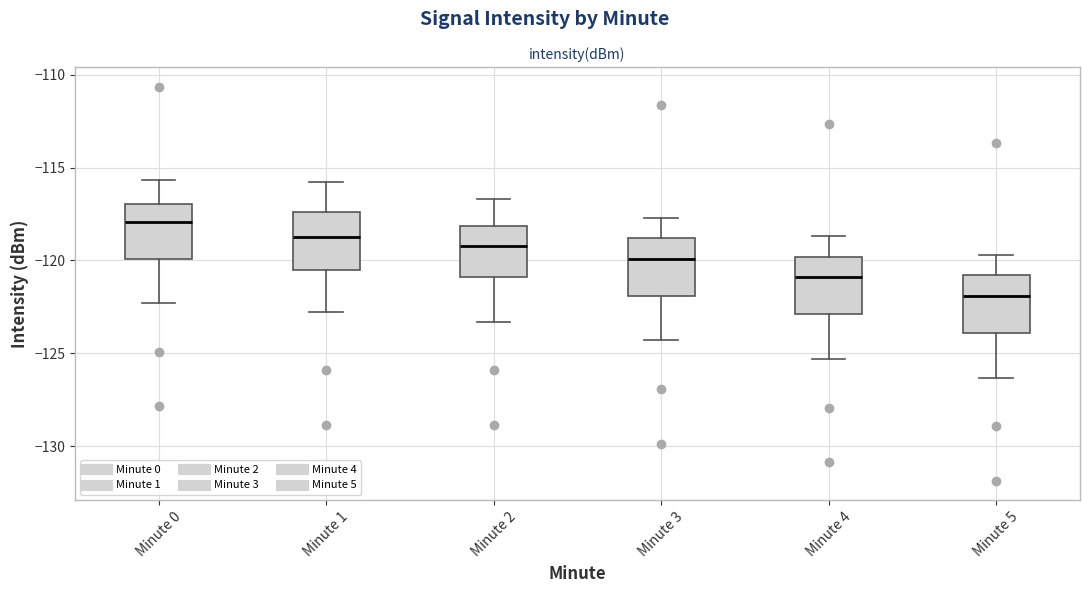

Which box has the lowest median line?

Minute 5